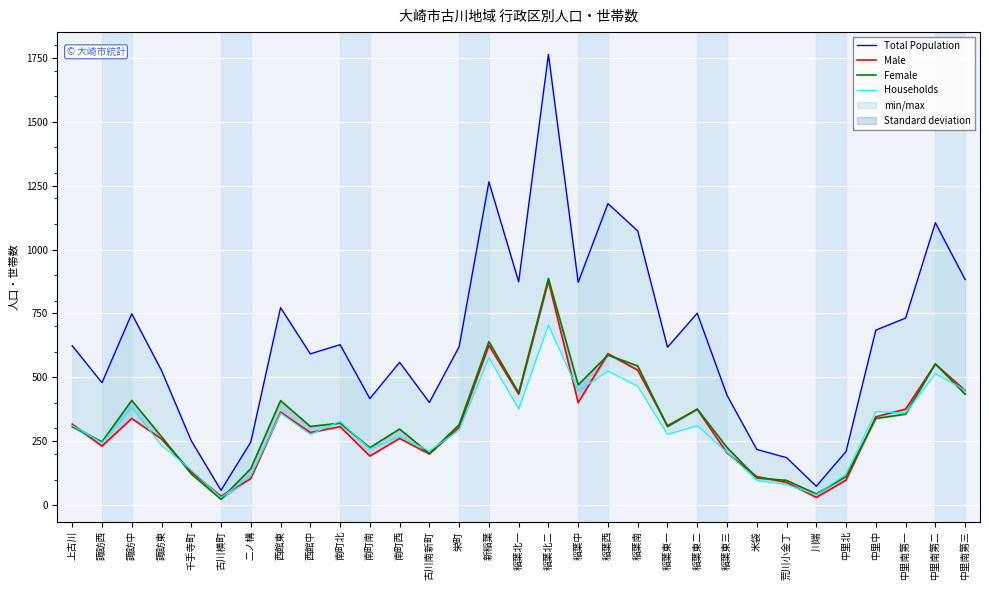

Between 南町西 and 稲葉東二, which series saw the biggest shift?

Total Population